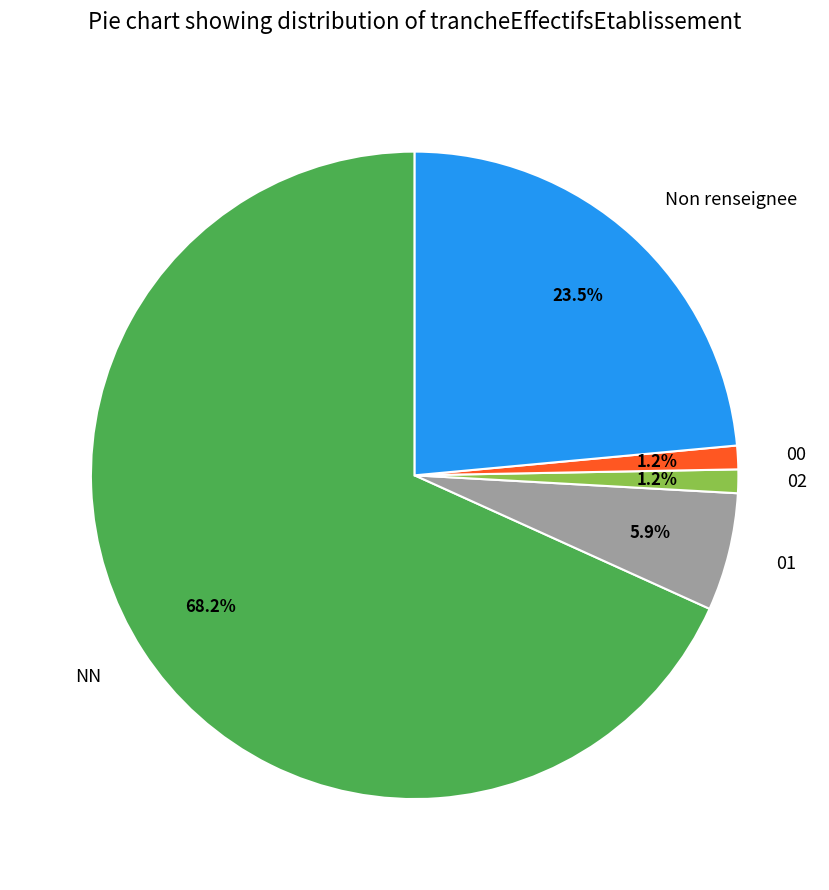

Is there a majority slice in this chart?

Yes